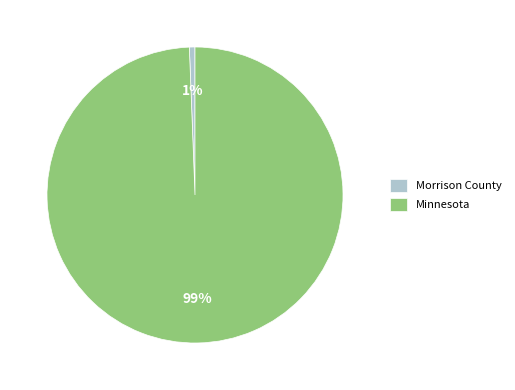

To the nearest percent, what is the combined percentage of Morrison County and Minnesota?

100%